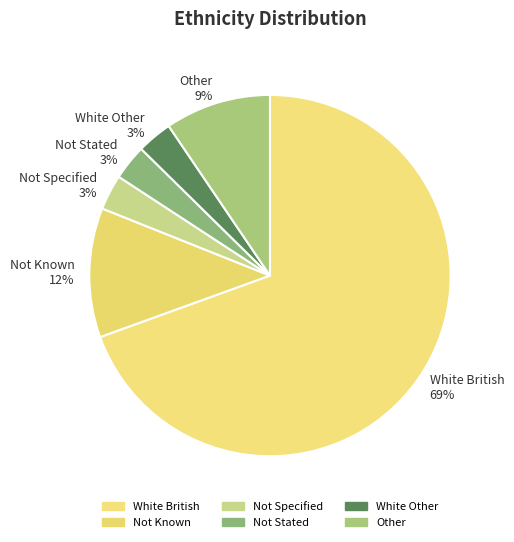

Approximately how many times larger is the value at Not Known compared to White British?

0.2